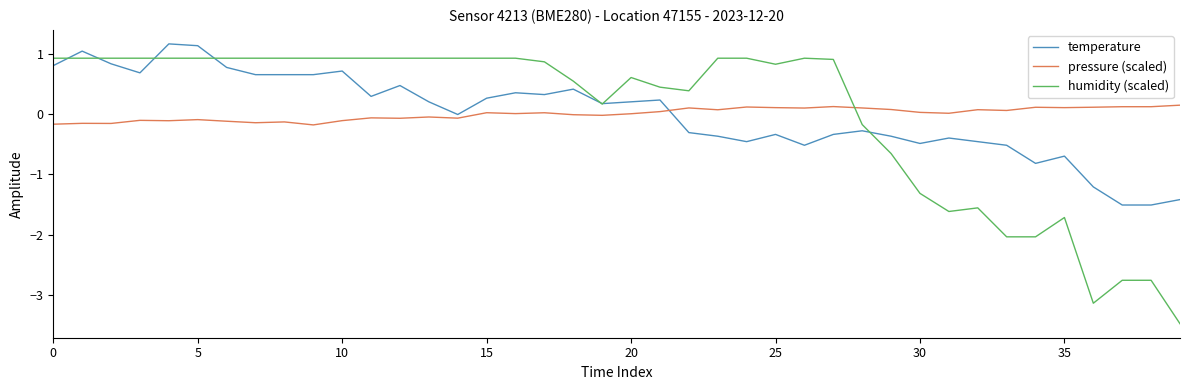

How many lines are shown in the chart?

3